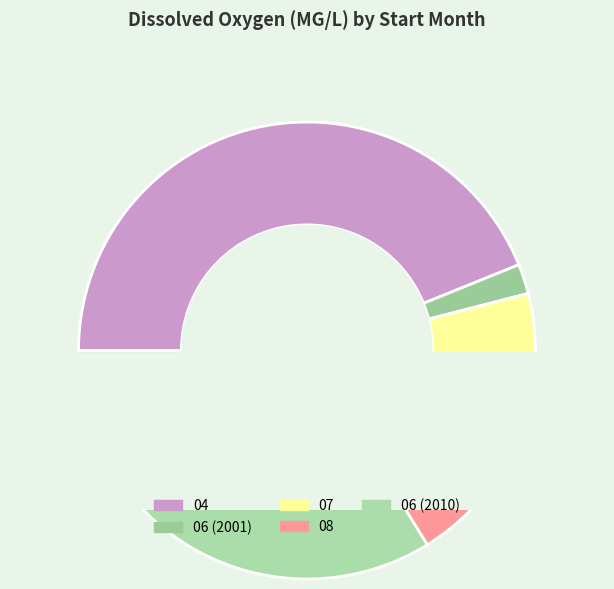

Is there a majority slice in this chart?

No